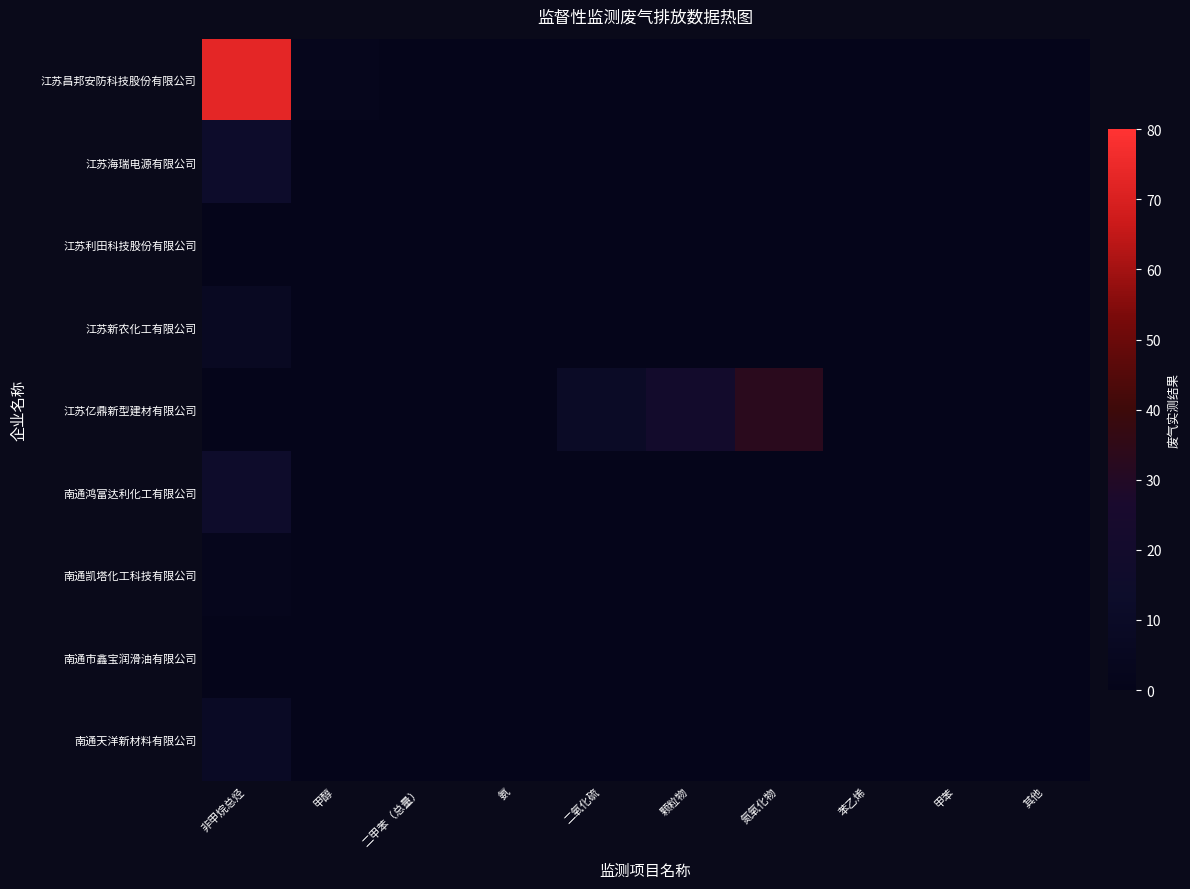

Reading left to right, list all the values displayed in this chart.

江苏昌邦安防科技股份有限公司: 非甲烷总烃=73.1	甲醇=2.0	二甲苯（总量）=0.0	氨=0.8	二氧化硫=0.0	颗粒物=0.0	氮氧化物=0.0	苯乙烯=0.0	甲苯=0.0	其他=0.0
江苏海瑞电源有限公司: 非甲烷总烃=13.6	甲醇=0.0	二甲苯（总量）=0.0	氨=0.0	二氧化硫=0.0	颗粒物=0.0	氮氧化物=0.0	苯乙烯=0.0	甲苯=0.0	其他=0.0
江苏利田科技股份有限公司: 非甲烷总烃=0.0	甲醇=0.0	二甲苯（总量）=0.0	氨=0.0	二氧化硫=0.0	颗粒物=0.0	氮氧化物=0.0	苯乙烯=0.0	甲苯=0.0	其他=0.0
江苏新农化工有限公司: 非甲烷总烃=6.9	甲醇=0.0	二甲苯（总量）=0.0	氨=0.0	二氧化硫=0.0	颗粒物=0.0	氮氧化物=0.0	苯乙烯=0.0	甲苯=0.0	其他=0.0
江苏亿鼎新型建材有限公司: 非甲烷总烃=0.0	甲醇=0.0	二甲苯（总量）=0.0	氨=0.4	二氧化硫=10.0	颗粒物=20.0	氮氧化物=33.0	苯乙烯=0.0	甲苯=0.0	其他=0.0
南通鸿富达利化工有限公司: 非甲烷总烃=14.8	甲醇=0.0	二甲苯（总量）=0.0	氨=0.0	二氧化硫=0.0	颗粒物=0.0	氮氧化物=0.0	苯乙烯=0.0	甲苯=0.0	其他=0.0
南通凯塔化工科技有限公司: 非甲烷总烃=2.4	甲醇=0.0	二甲苯（总量）=0.0	氨=0.0	二氧化硫=0.0	颗粒物=0.0	氮氧化物=0.0	苯乙烯=0.0	甲苯=0.0	其他=0.0
南通市鑫宝润滑油有限公司: 非甲烷总烃=0.7	甲醇=0.0	二甲苯（总量）=0.0	氨=0.0	二氧化硫=0.0	颗粒物=0.0	氮氧化物=0.0	苯乙烯=0.0	甲苯=0.0	其他=0.0
南通天洋新材料有限公司: 非甲烷总烃=9.3	甲醇=0.0	二甲苯（总量）=0.0	氨=0.0	二氧化硫=0.0	颗粒物=0.0	氮氧化物=0.0	苯乙烯=0.0	甲苯=0.0	其他=0.0